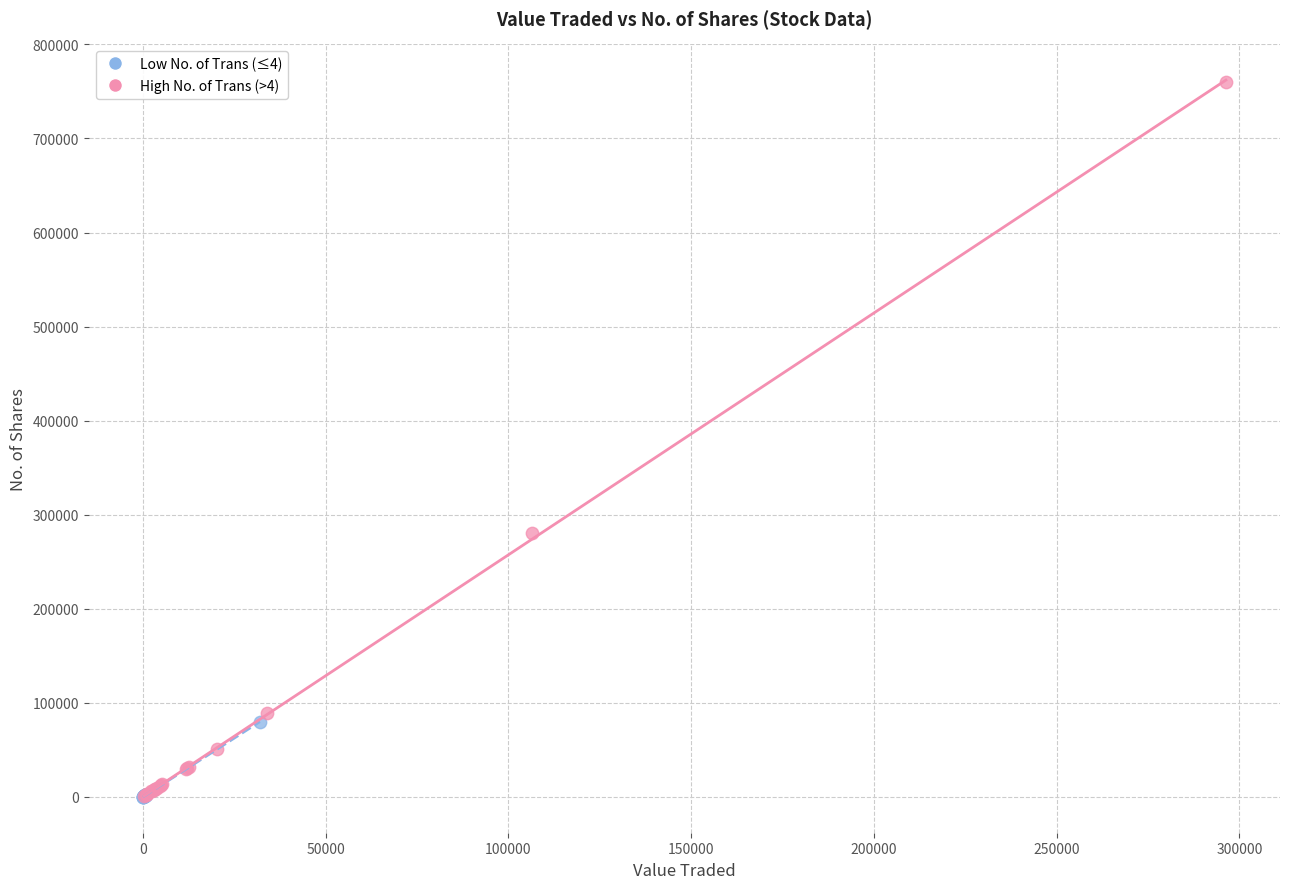

Which series reaches the maximum Y coordinate?

High No. of Trans (>4)